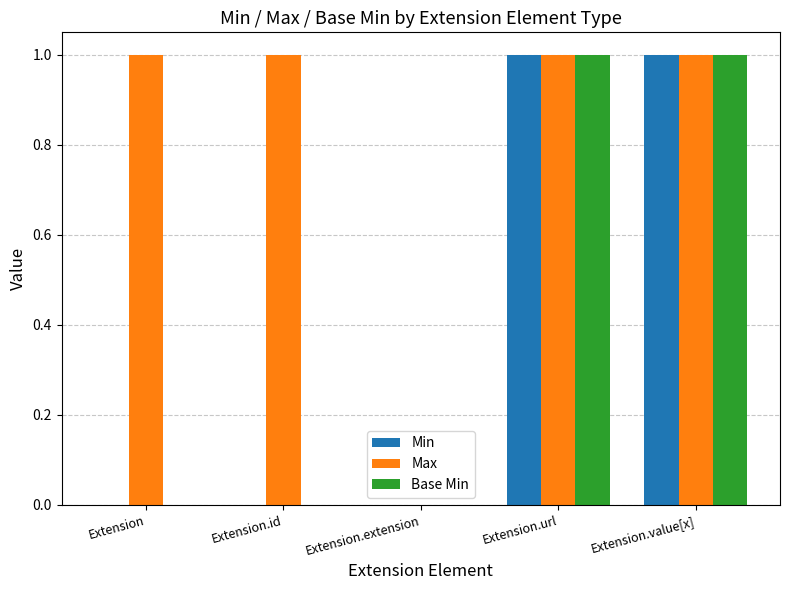

Which series changed the most between Extension.id and Extension.extension?

Max